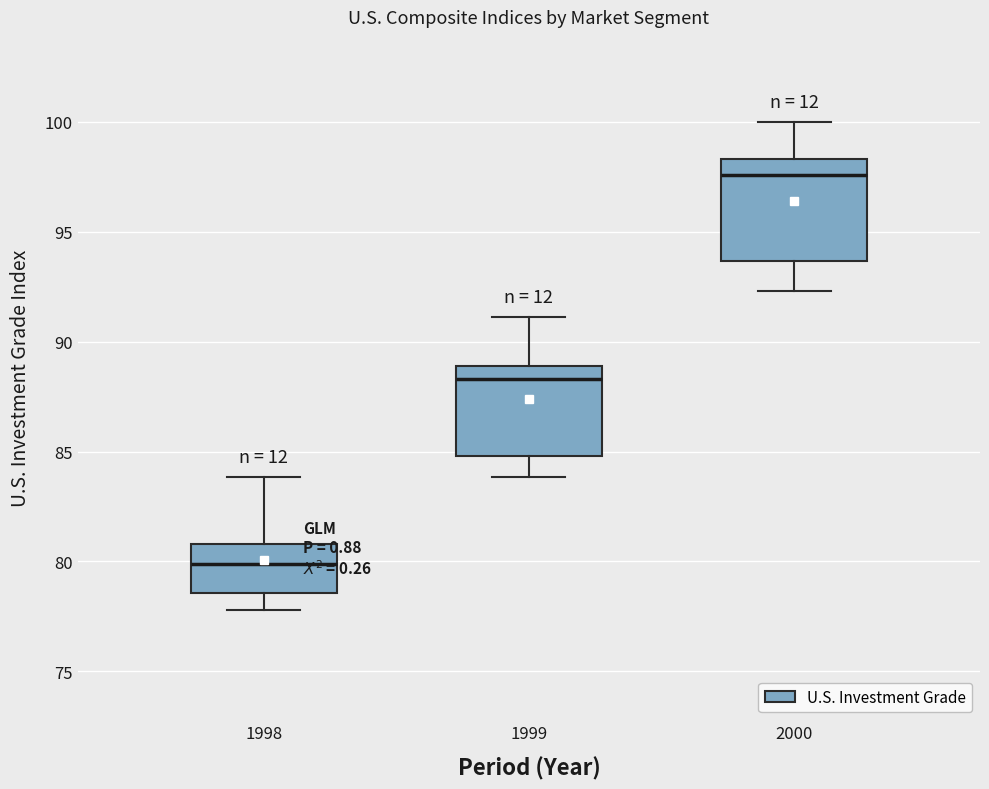

Which box is the tallest, from its lower edge to its upper edge?

2000